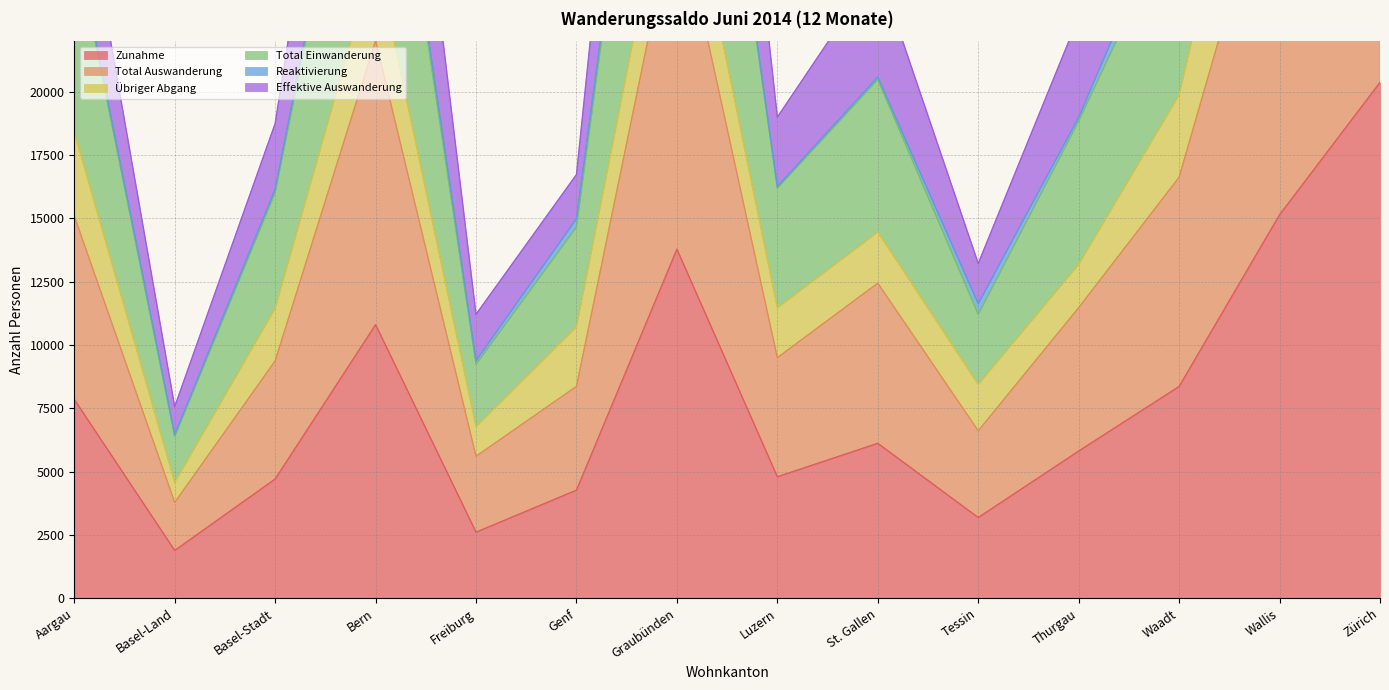

True or false: Total Einwanderung has more than 1 points higher than both neighbors.

True